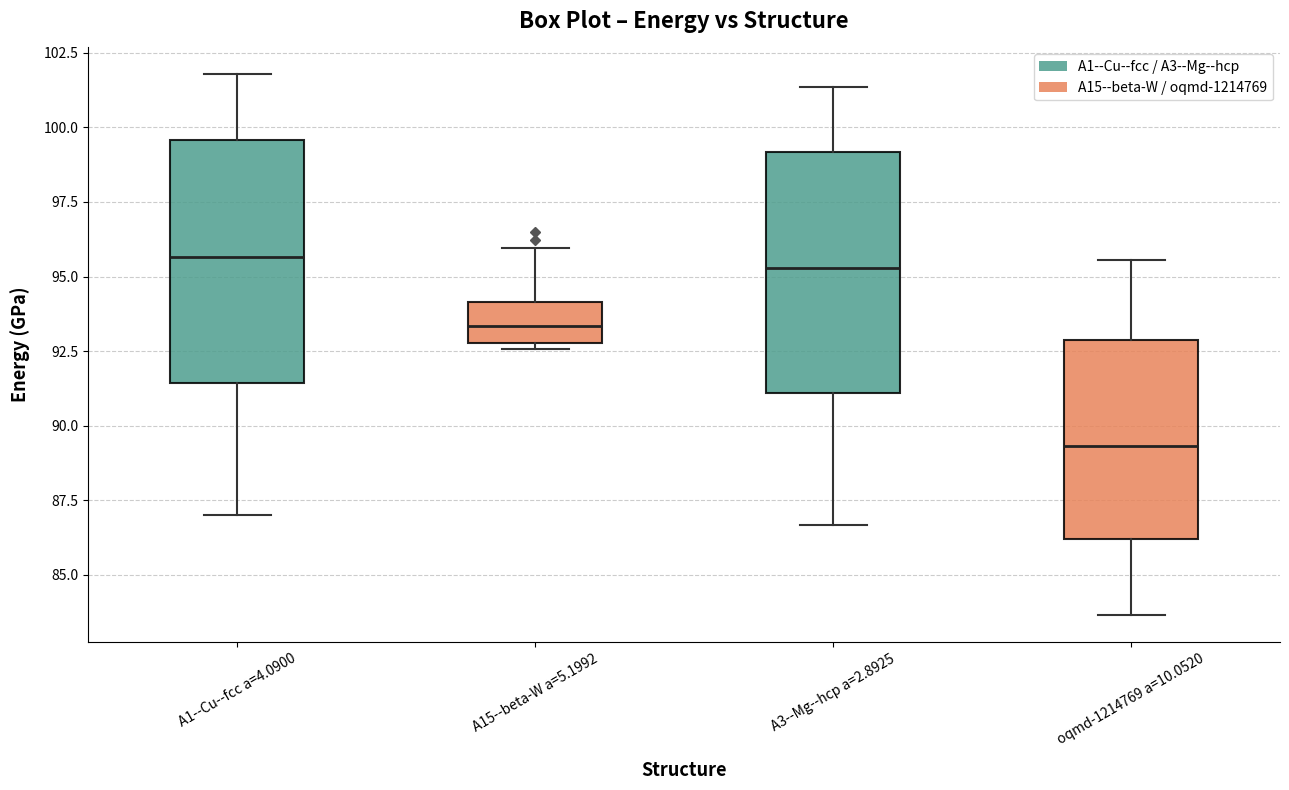

Reading left to right, transcribe this box plot: for each box, give where its median line is, the range the box spans, and where its two whiskers end, as read against the y-axis. The values are not printed on the chart, so give them approximately, as read against the axis.

A1--Cu--fcc a=4.0900: median 95.5, box 91.5 to 99.5, whiskers 87.0 to 102.0
A15--beta-W a=5.1992: median 93.5, box 93.0 to 94.0, whiskers 92.5 to 96.0
A3--Mg--hcp a=2.8925: median 95.5, box 91.0 to 99.0, whiskers 86.5 to 101.5
oqmd-1214769 a=10.0520: median 89.5, box 86.0 to 93.0, whiskers 83.5 to 95.5